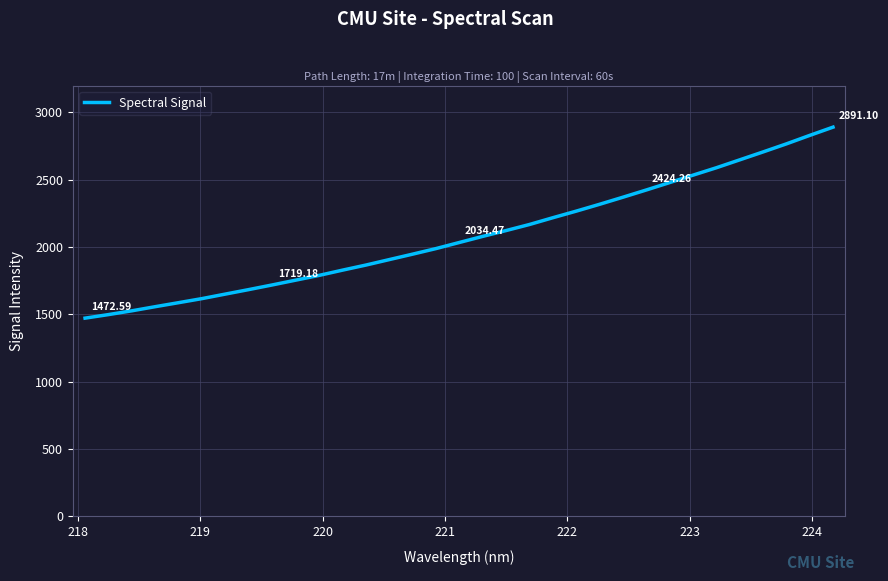

What is the sum of all values?

68850.1